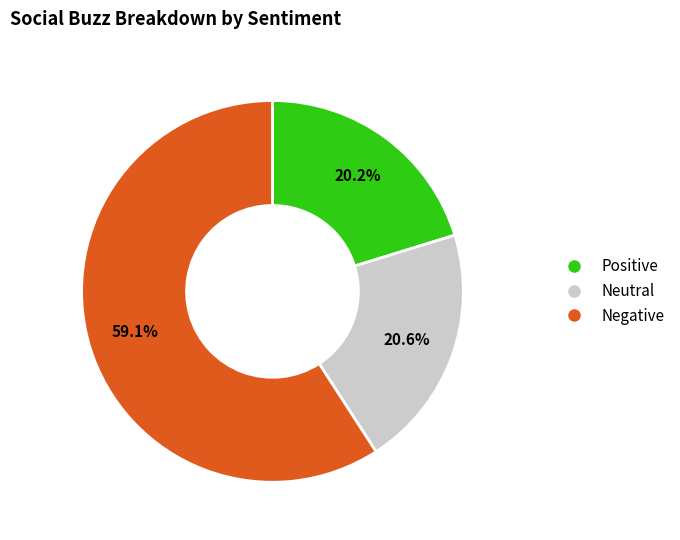

Is there any slice that represents more than half of the pie?

Yes